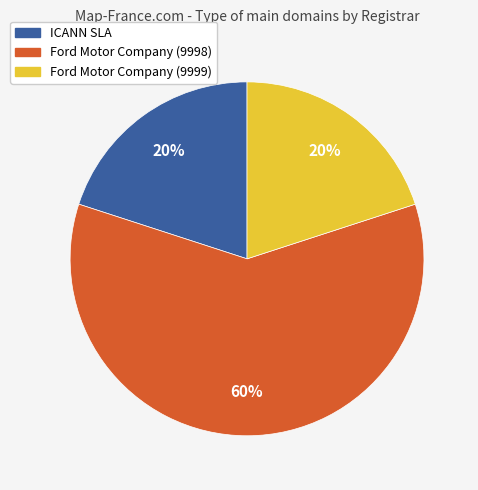

Is the sum of Ford Motor Company (9998) and Ford Motor Company (9999) greater than half?

Yes